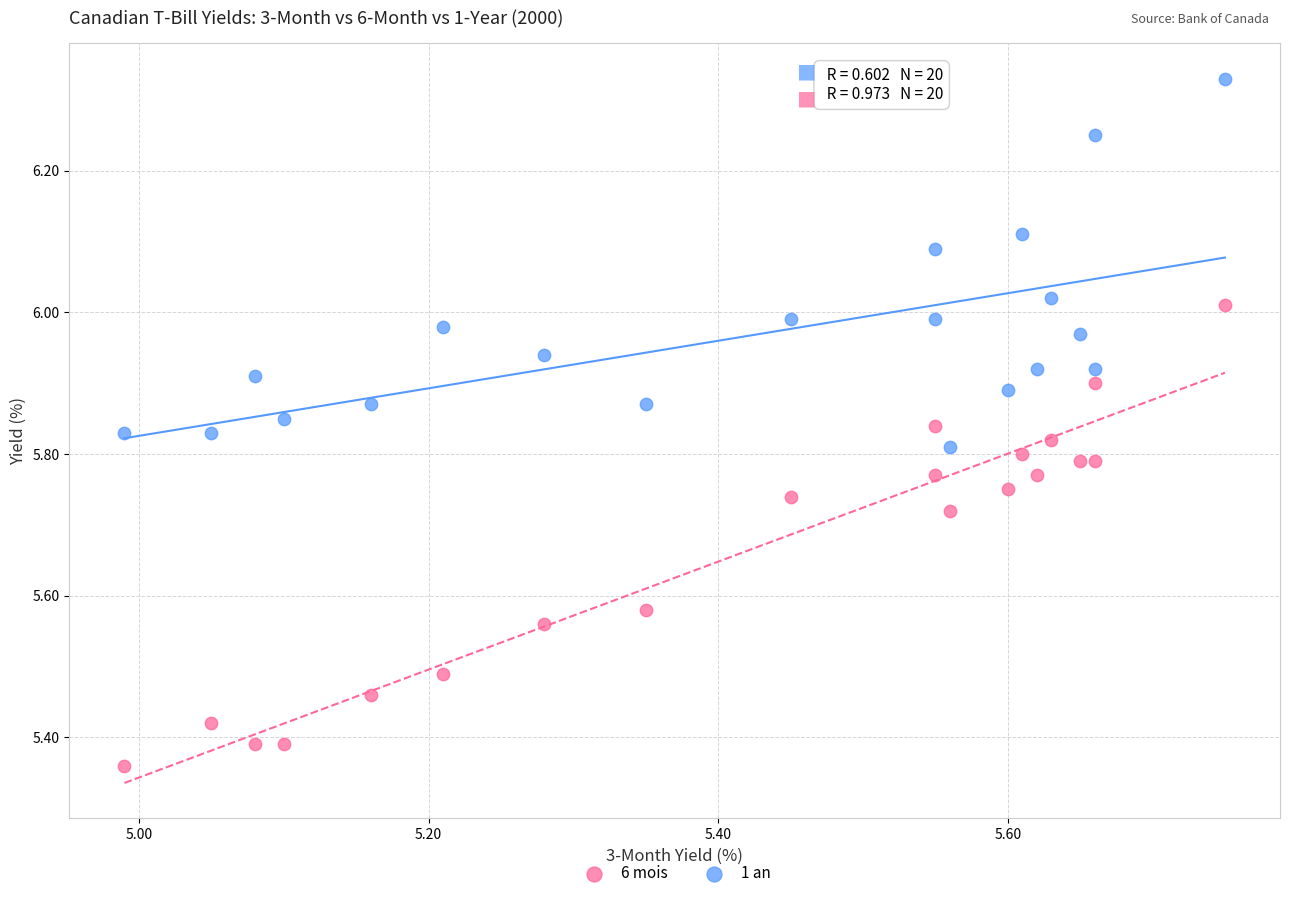

Which series contains the lowest Y value?

6 mois